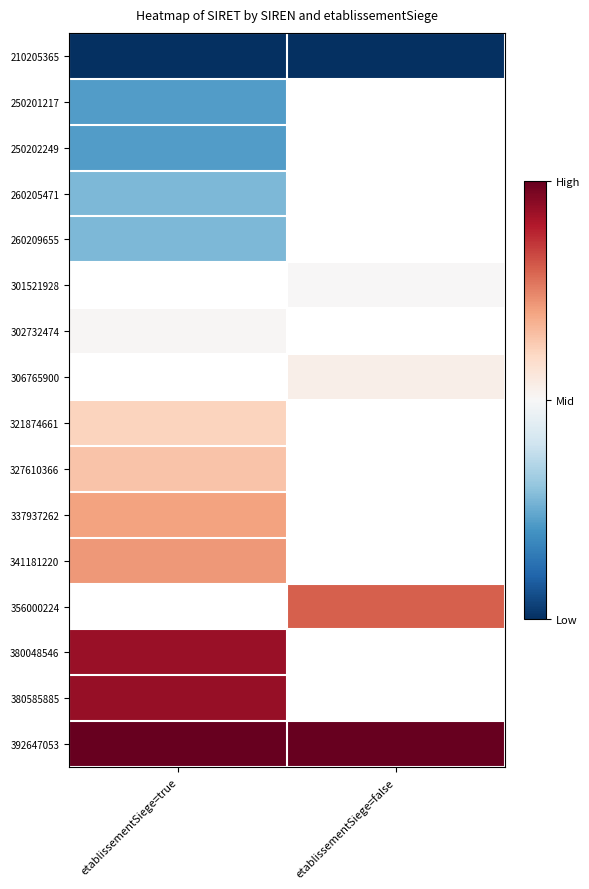

Rank the series by their maximum value, from lowest to highest.

210205365, 250201217, 250202249, 260205471, 260209655, 301521928, 302732474, 306765900, 321874661, 327610366, 337937262, 341181220, 356000224, 380048546, 380585885, 392647053